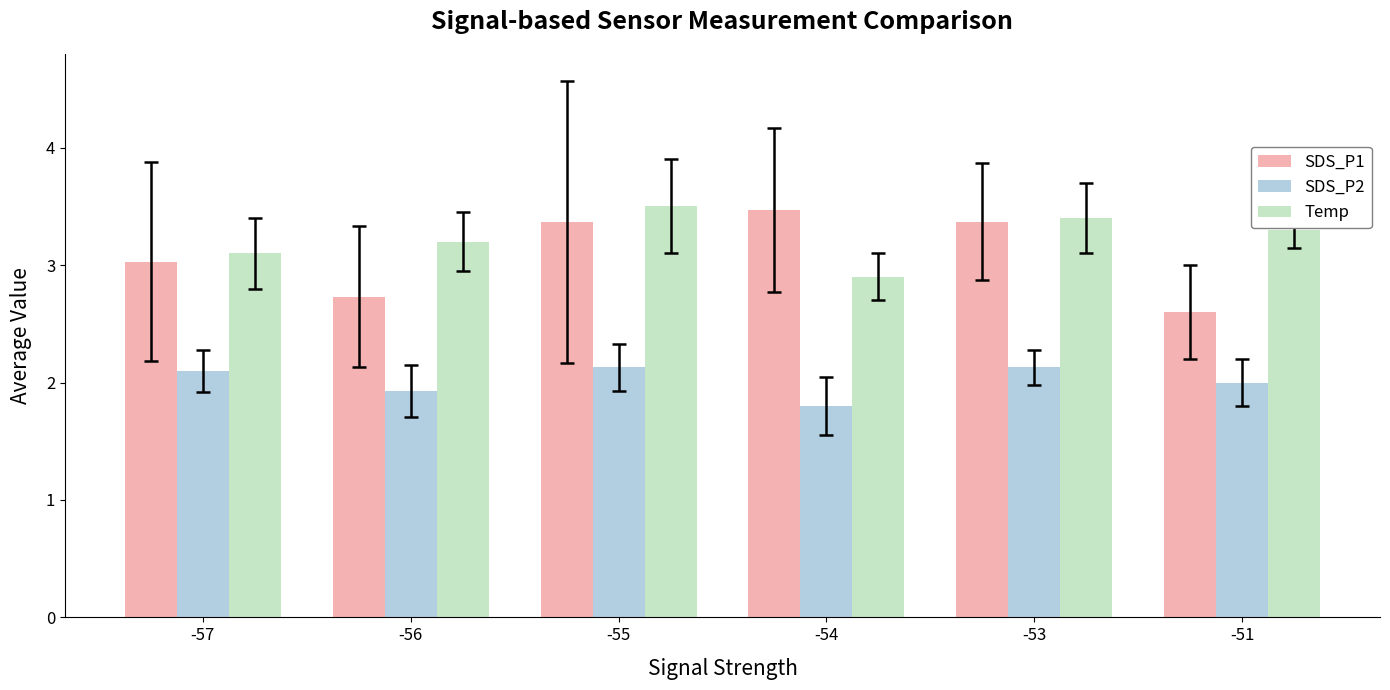

Is the value of Temp at -51 greater than the value of SDS_P2 at -56?

Yes